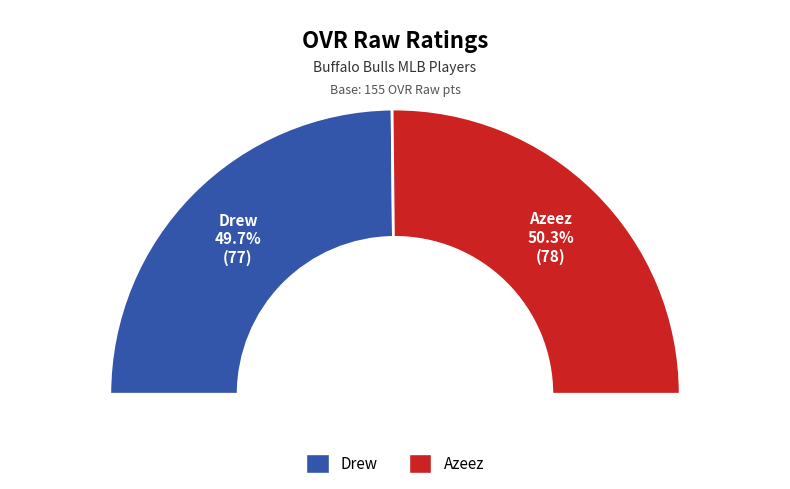

What is the smallest slice in the pie chart?

Drew